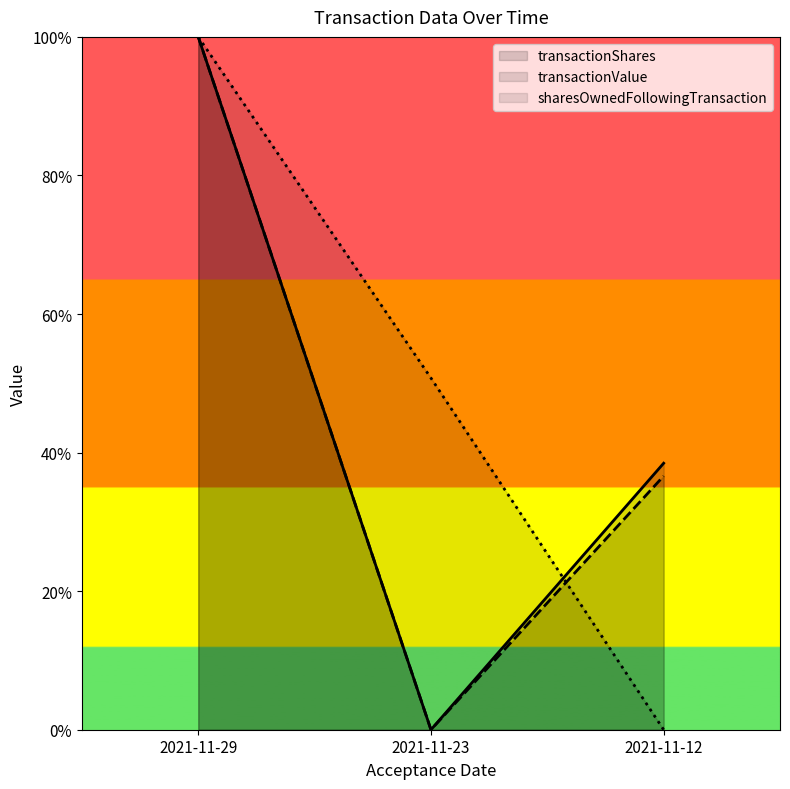

How many lines are shown in the chart?

3